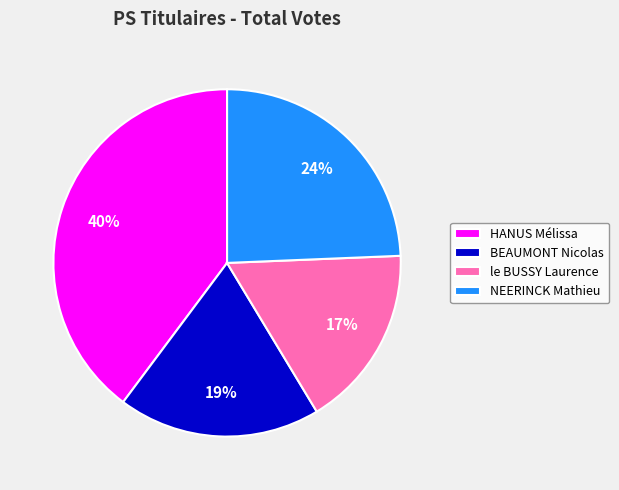

How many slices are in this pie chart?

4